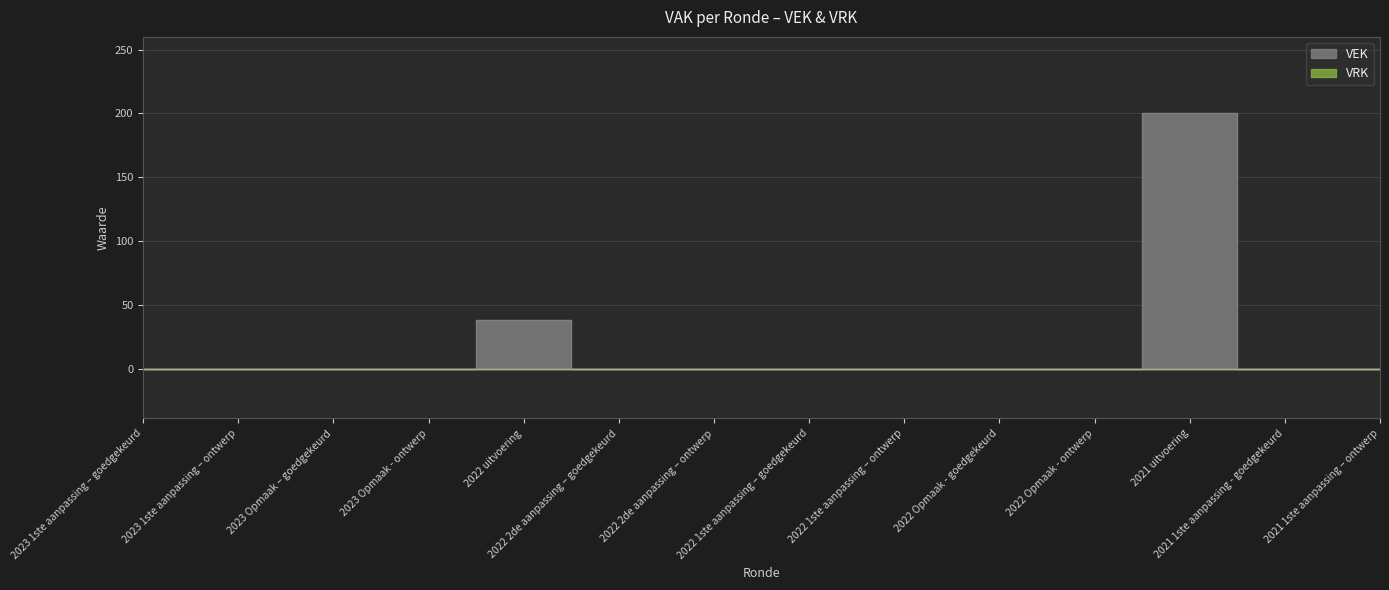

What is the sum of all values?

238